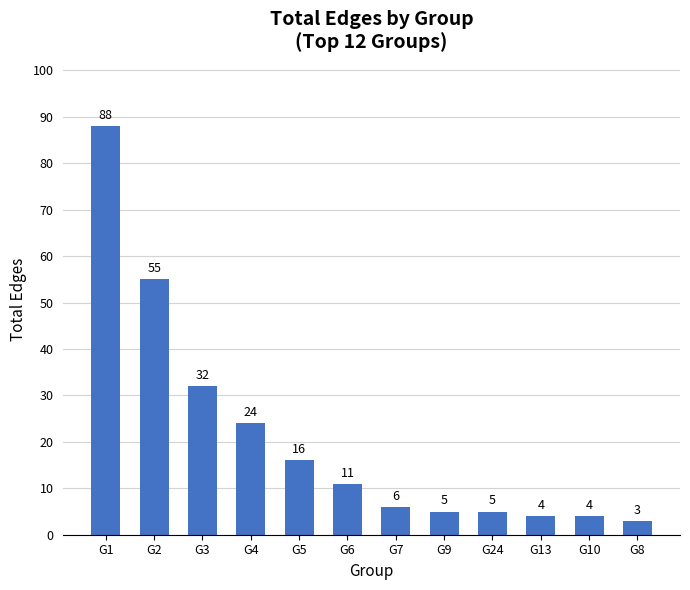

Reading right to left, transcribe all the data shown in this chart.

3	4	4	5	5	6	11	16	24	32	55	88